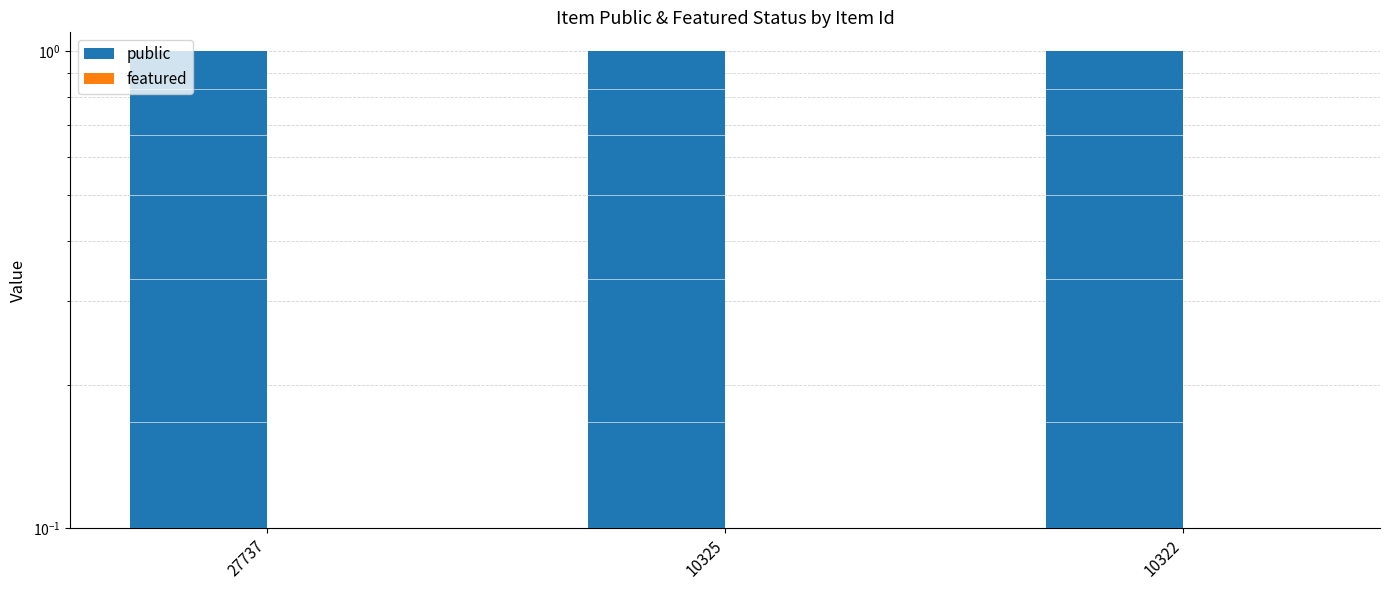

Reading left to right, transcribe all the data shown in this chart.

public: 27737=1	10325=1	10322=1
featured: 27737=0	10325=0	10322=0